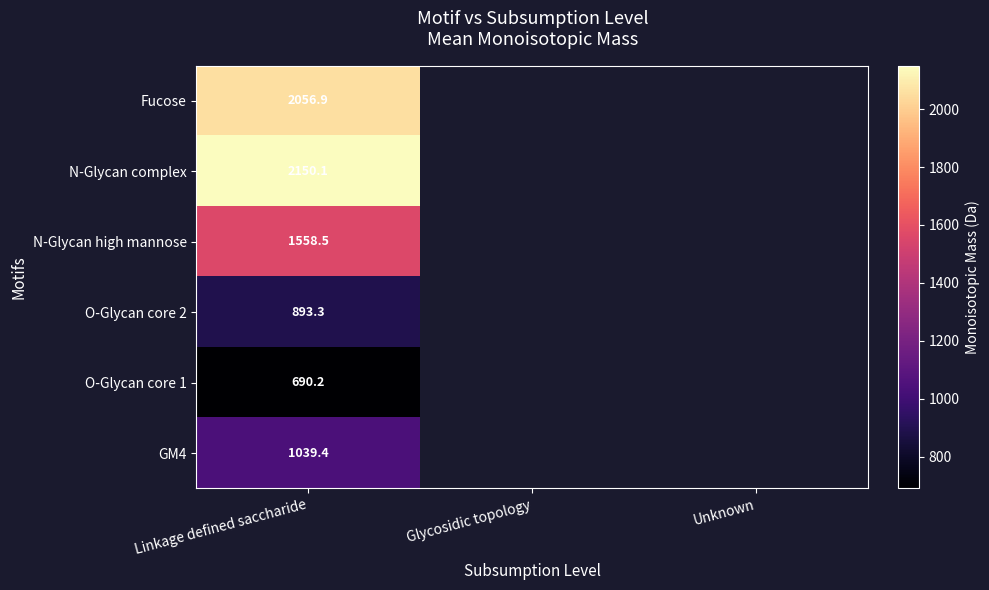

How many categories are shown in the chart?

3